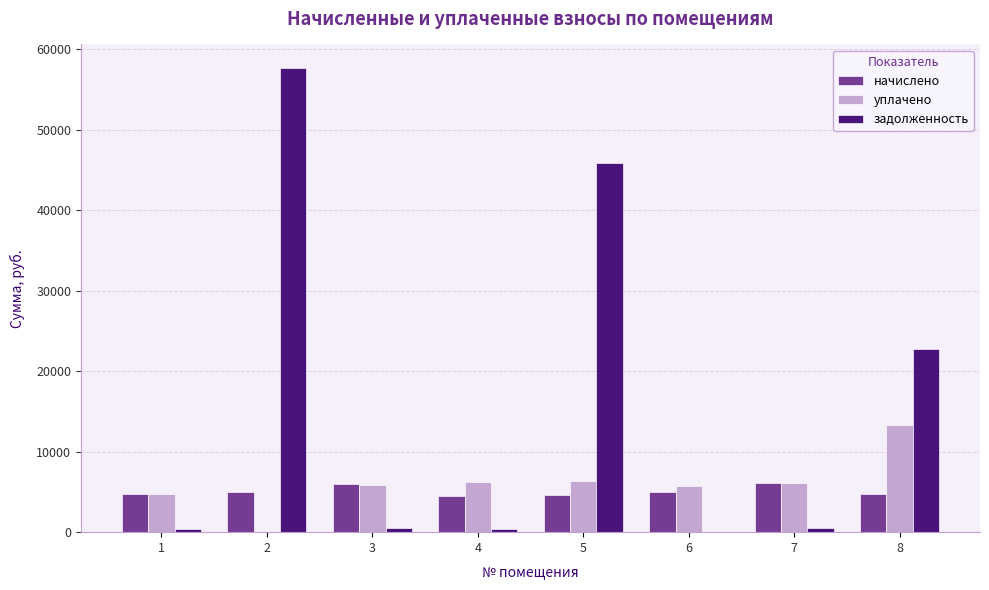

What is the sum of all уплачено values?

48321.8